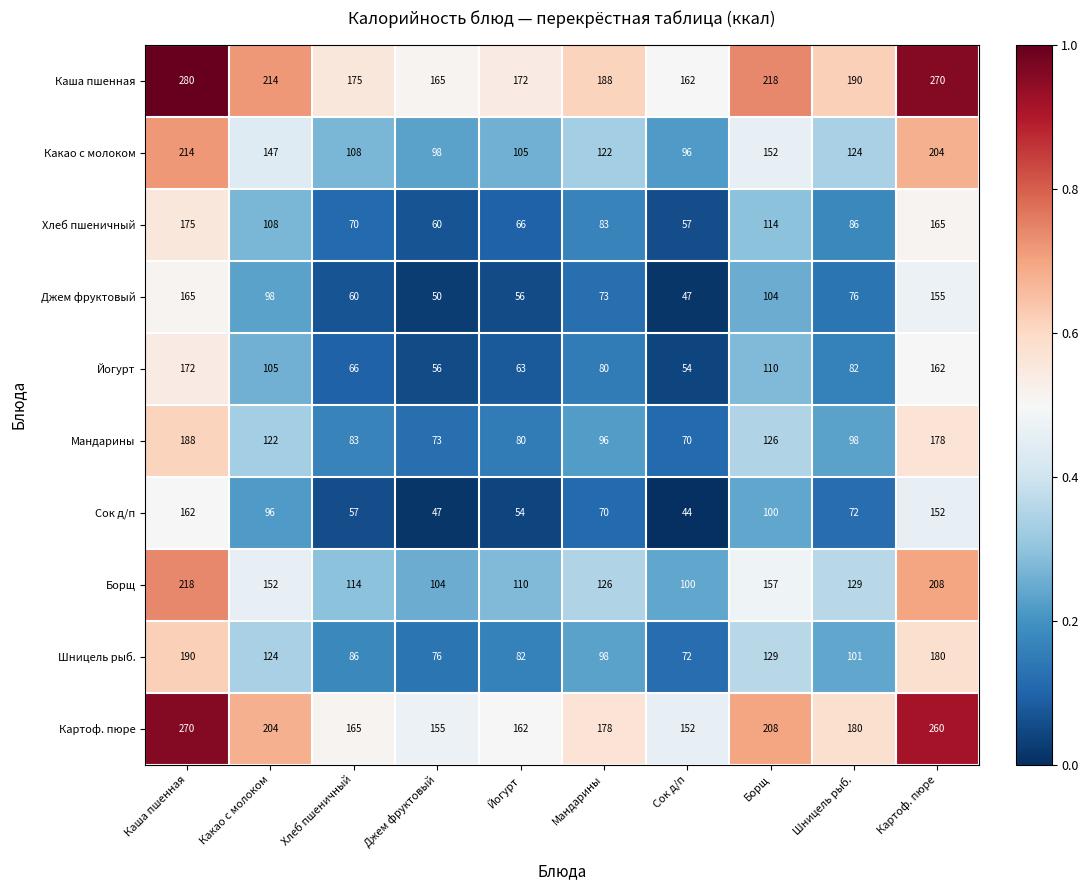

At which category is the sum across all series the highest?

Каша пшенная